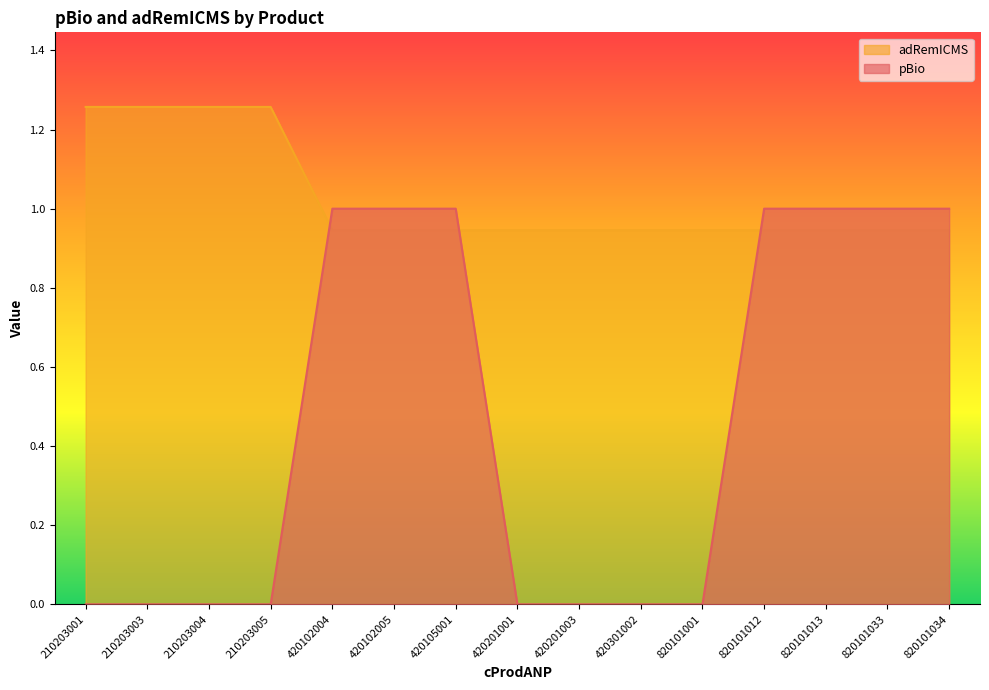

Which series has the largest total across all categories?

adRemICMS